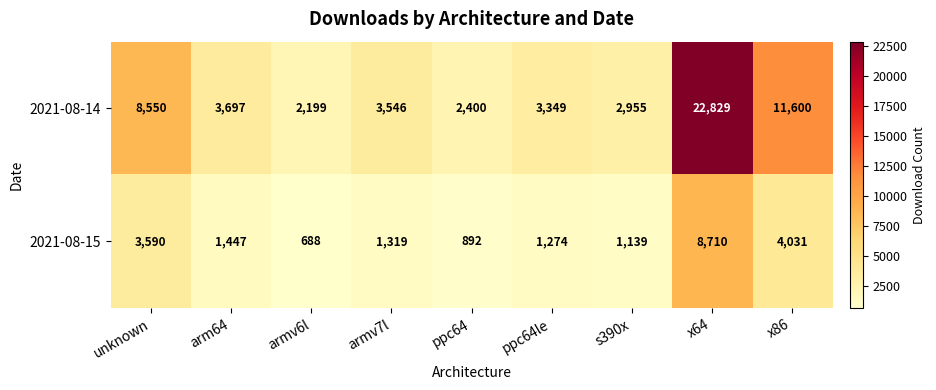

The 2021-08-14 series shows 11600 at x86. True or false?

True